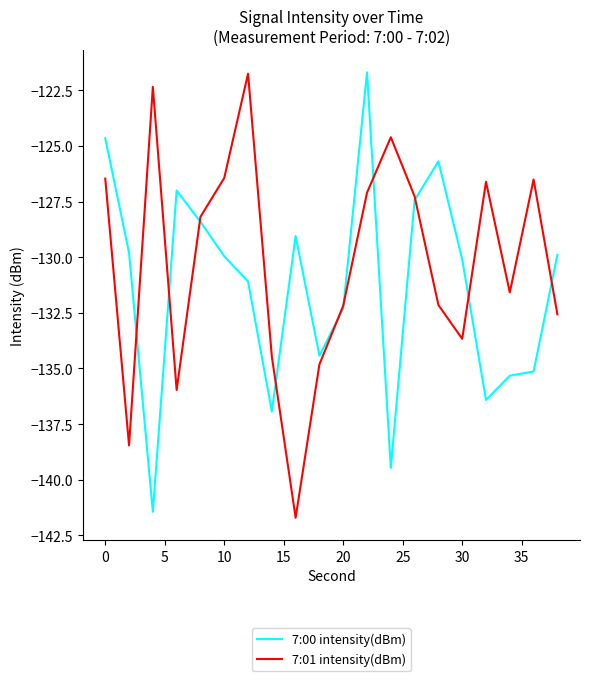

What are all the series names shown in the legend?

7:00 intensity(dBm), 7:01 intensity(dBm)